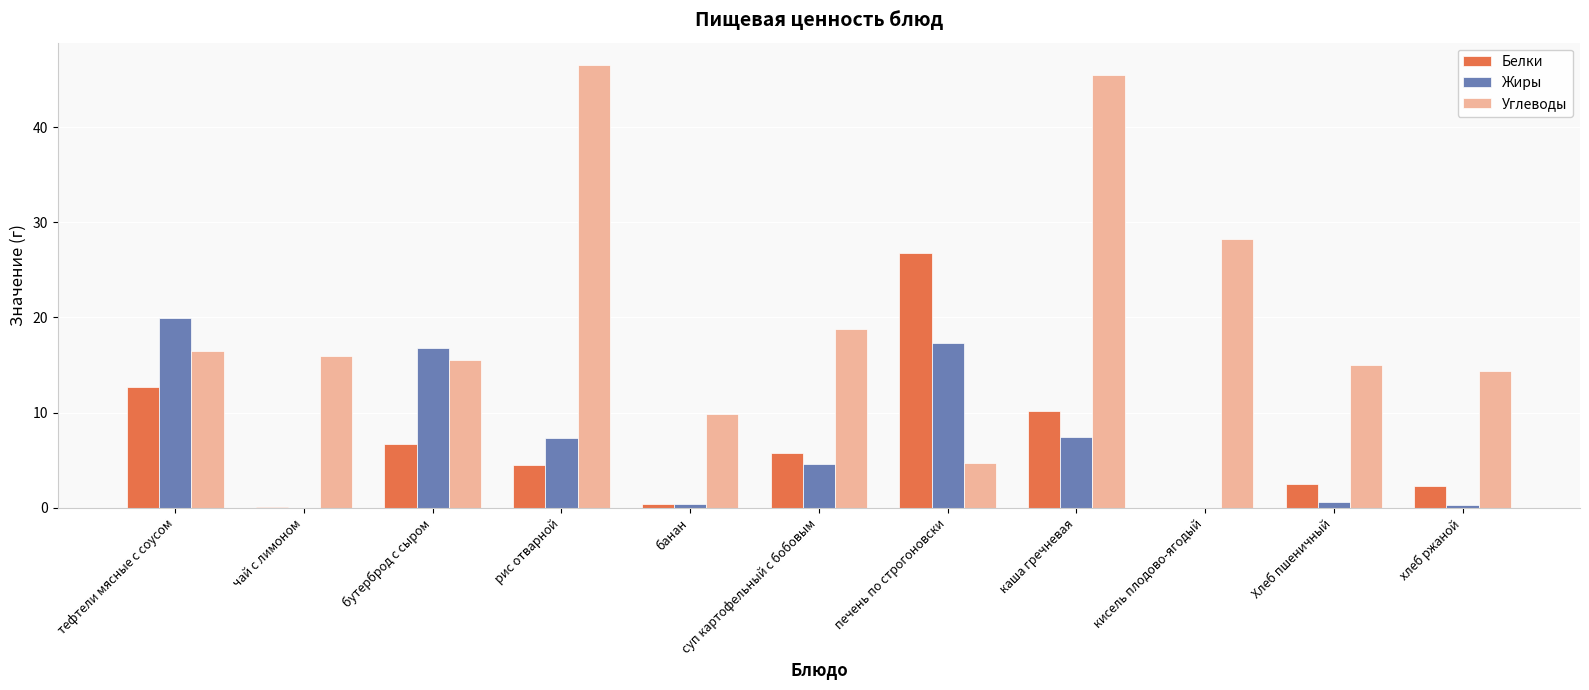

What is the total value across all series at печень по строгоновски?

48.8